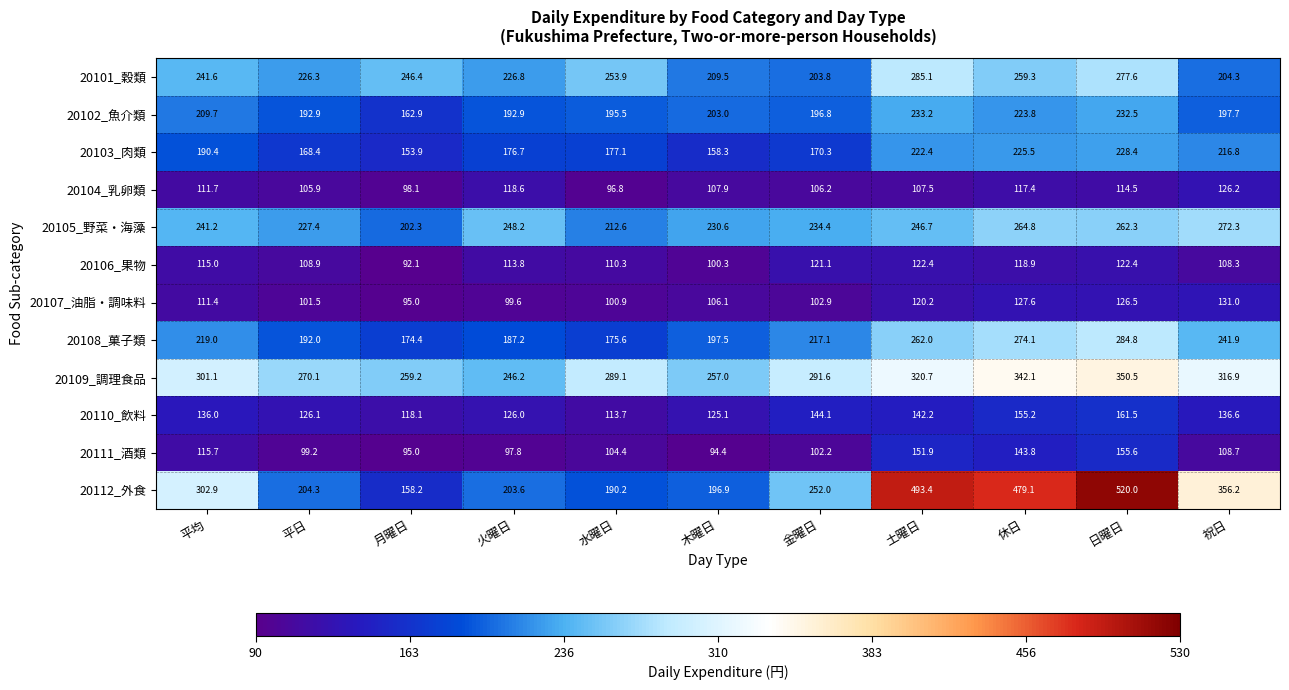

What is the highest value of the 20112_外食 series?

520.0